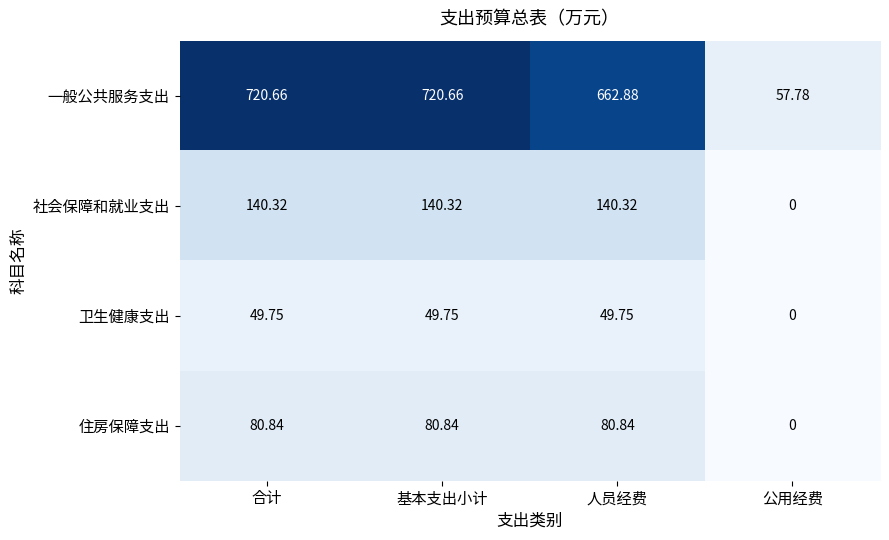

At 基本支出小计, list the series in order from largest to smallest.

一般公共服务支出, 社会保障和就业支出, 住房保障支出, 卫生健康支出